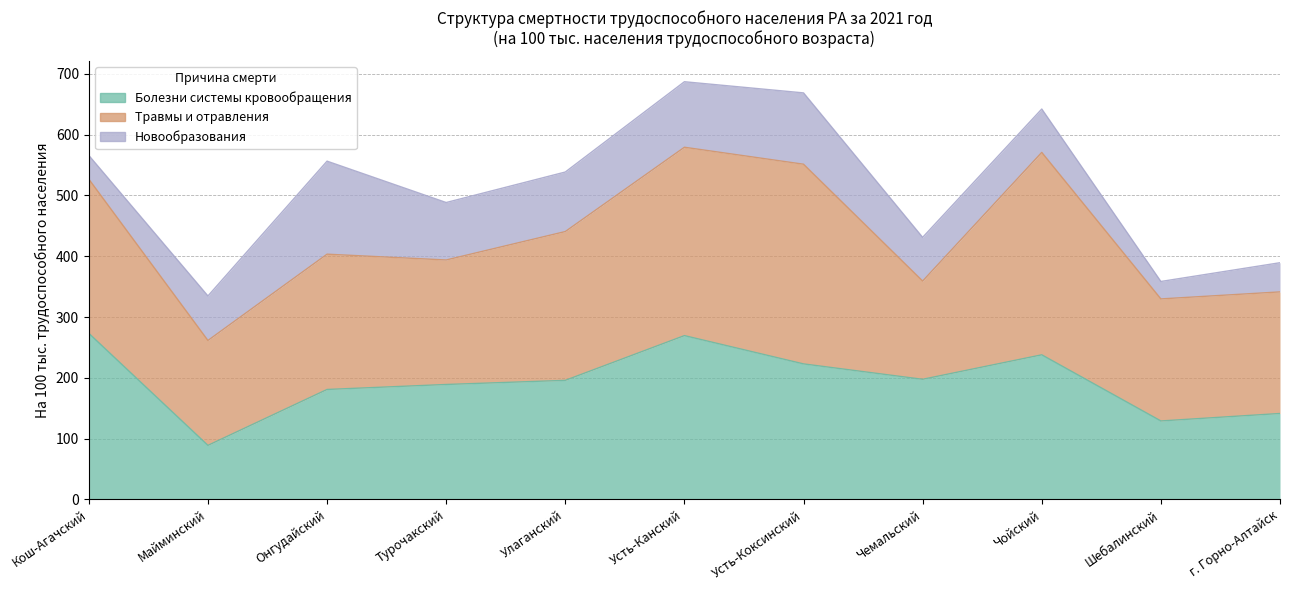

What value does the Новообразования series have at Чемальский?

71.9